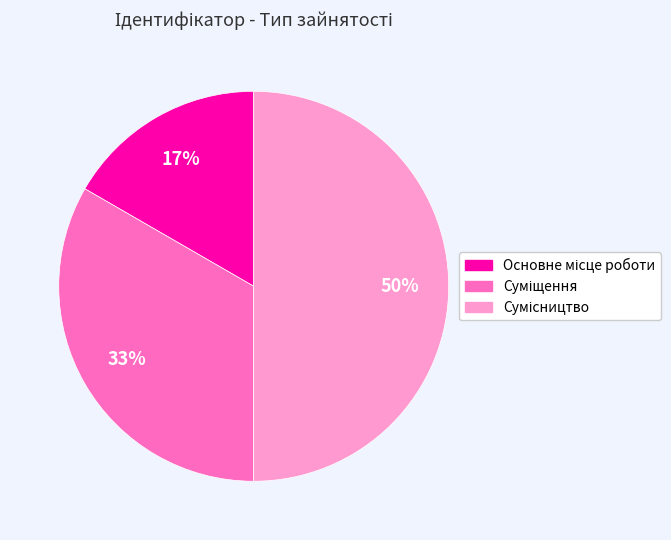

How many segments does this pie chart have?

3